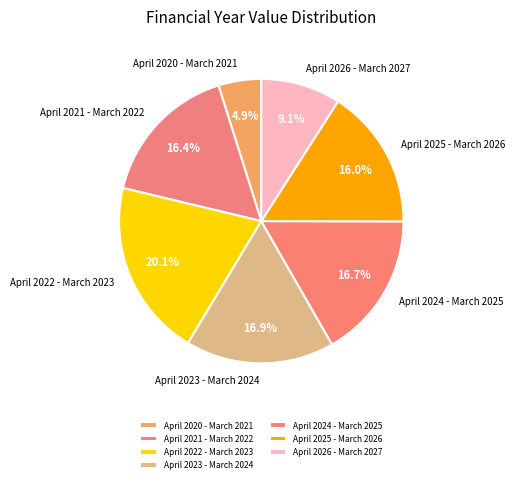

The April 2020 - March 2021 slice represents 5% of the pie. True or false?

True